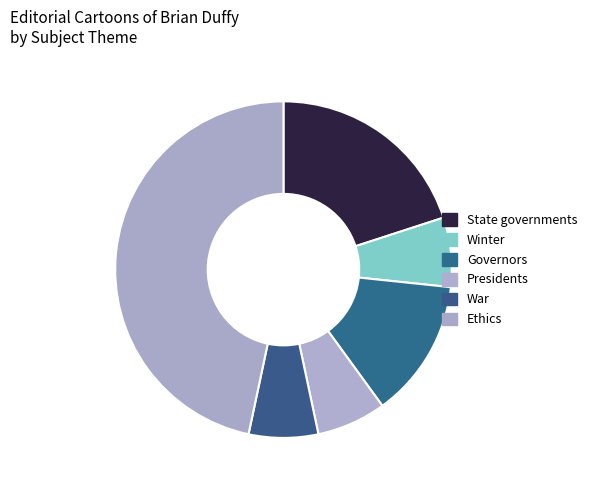

Rank the categories by value from highest to lowest.

Ethics, State governments, Governors, Winter, Presidents, War